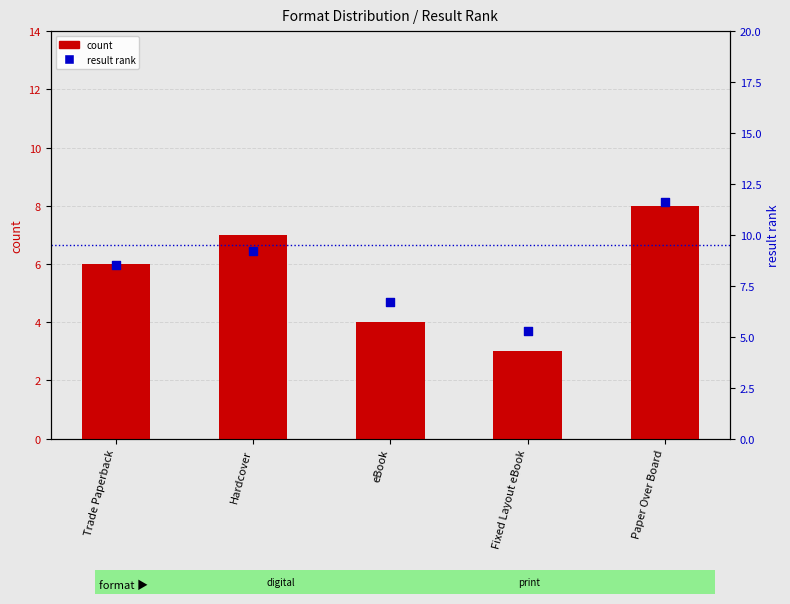

Which series has the widest spread of Y values?

result rank